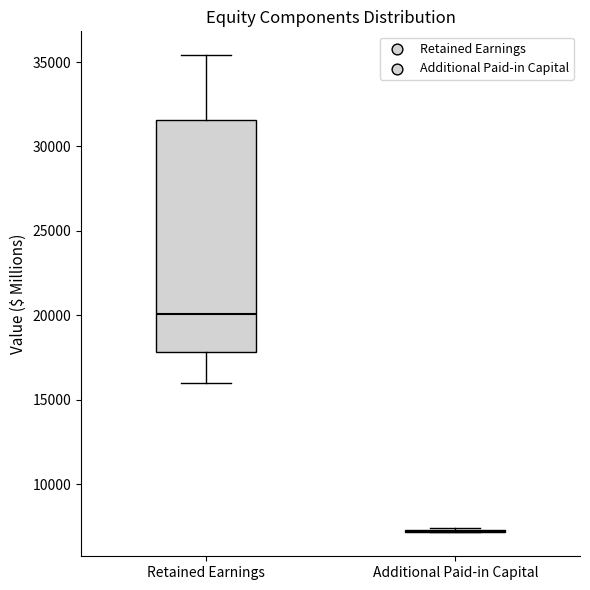

Where does the upper whisker of the box for Retained Earnings end on the y-axis? The values are not printed on the chart, so give them approximately, as read against the axis.

35500